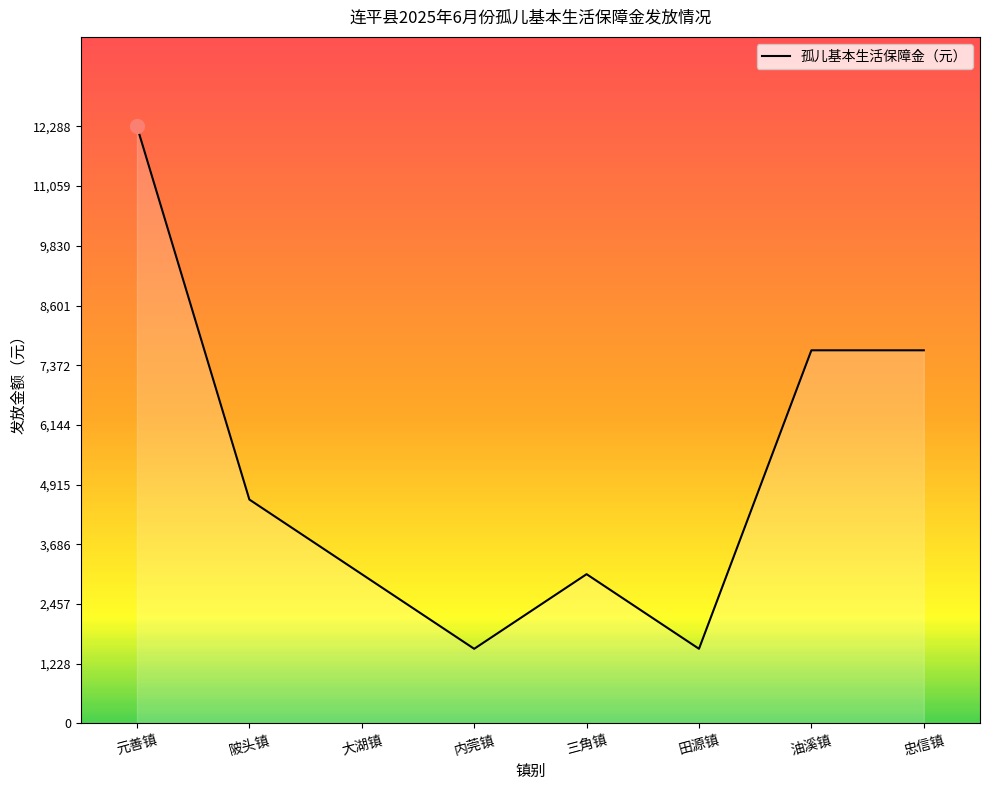

Is it true that the value at 忠信镇 is 7680?

True